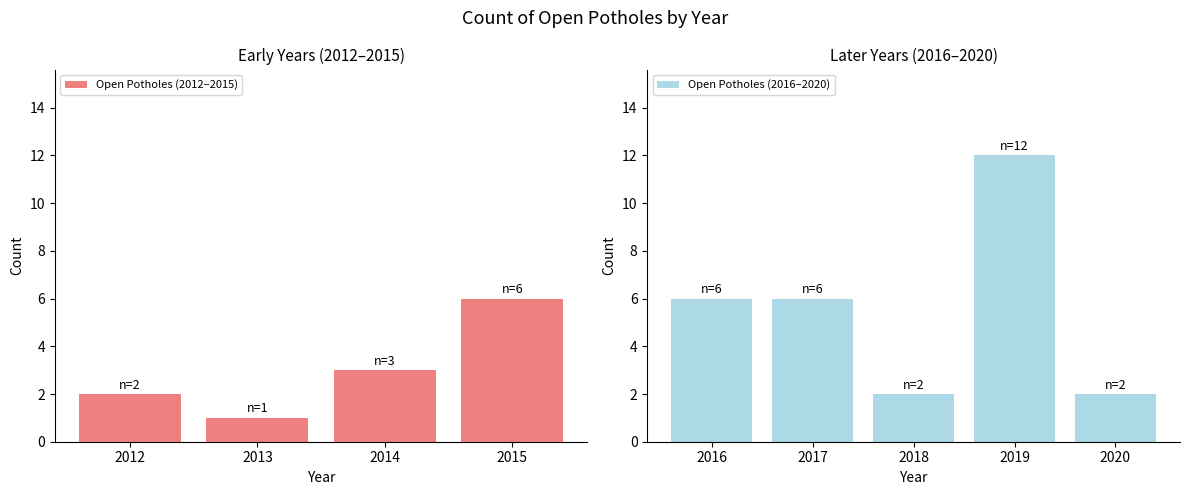

Reading right to left, transcribe all the data shown in this chart.

2020=2	2019=12	2018=2	2017=6	2016=6	2015=6	2014=3	2013=1	2012=2